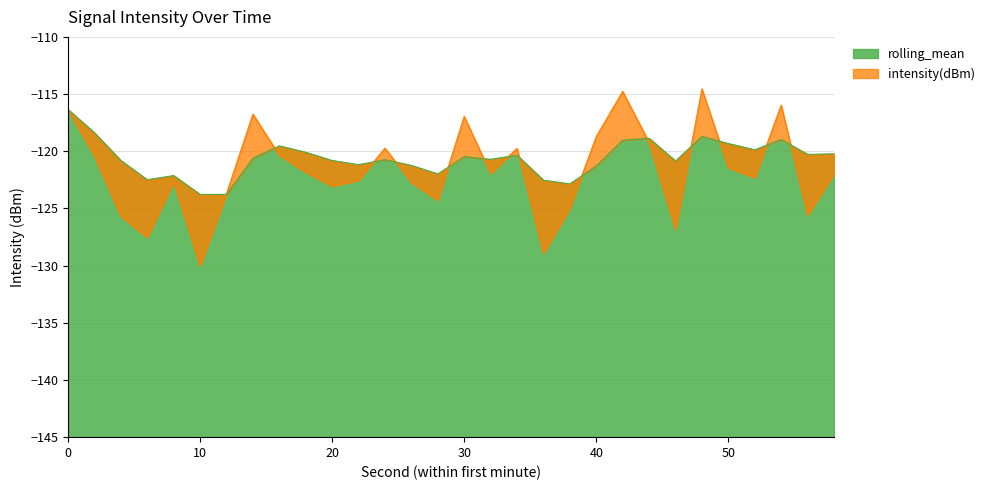

What is the lowest value of the rolling_mean series?

-123.8